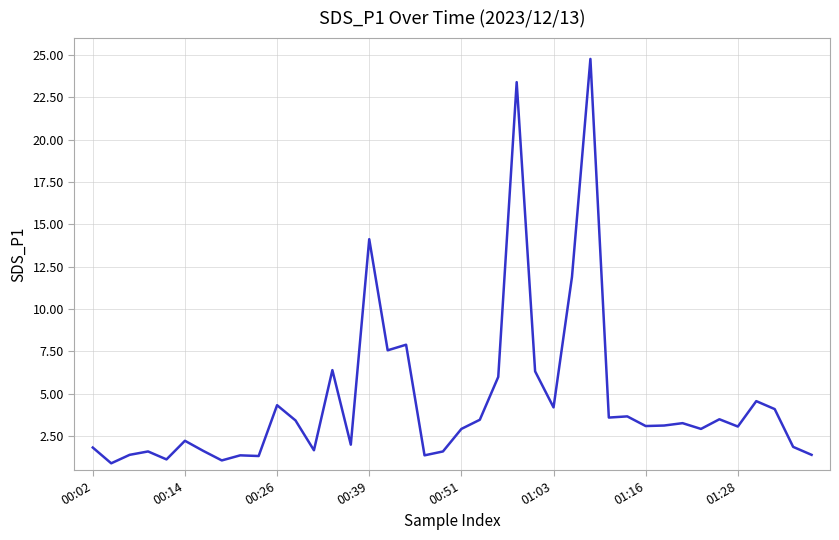

What is the difference between the maximum and minimum values?

23.9